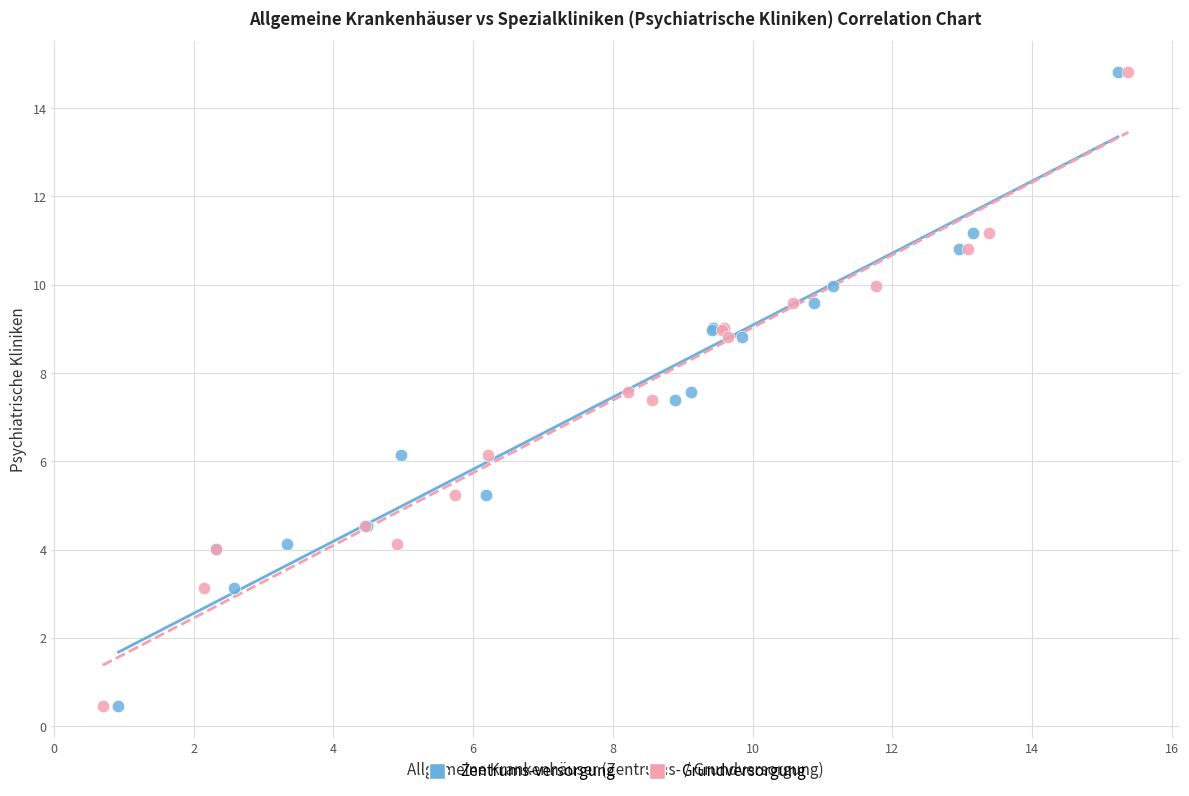

What are all the series names shown in the legend?

Zentrums-versorgung, Grundversorgung